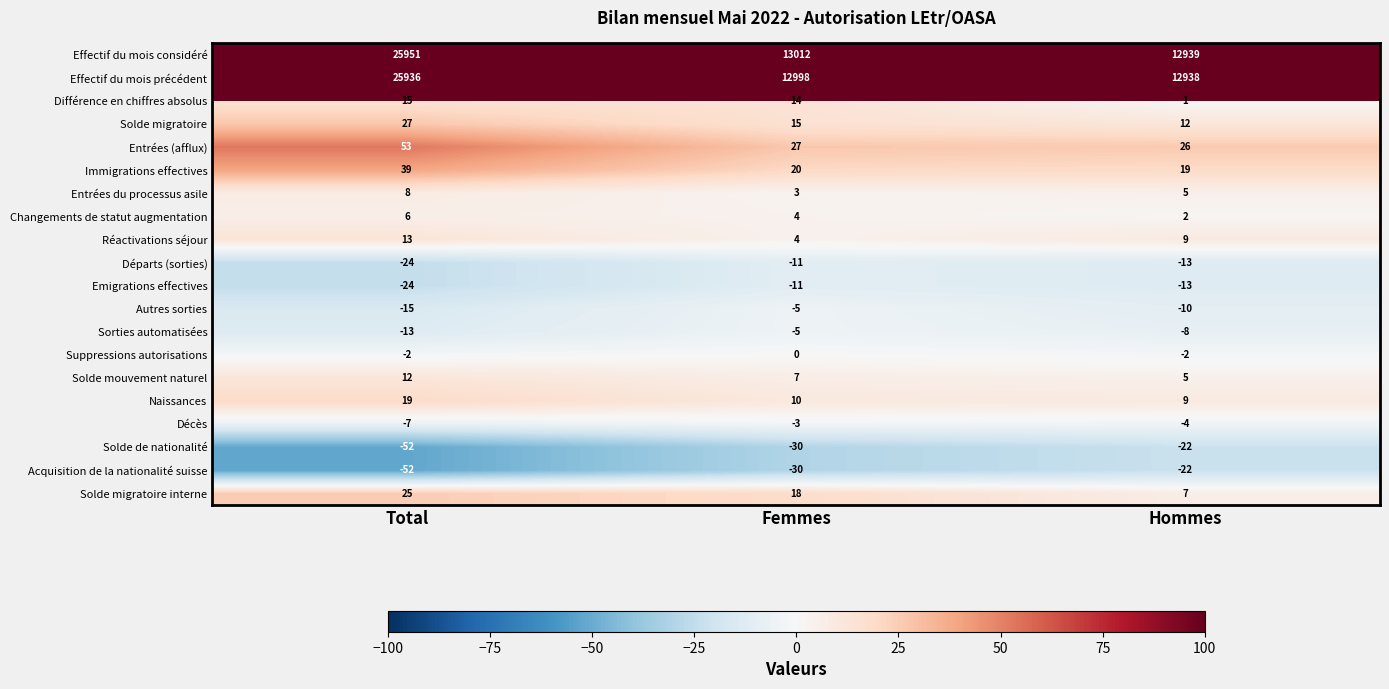

True or false: Autres sorties has a value of -7 at Femmes.

False